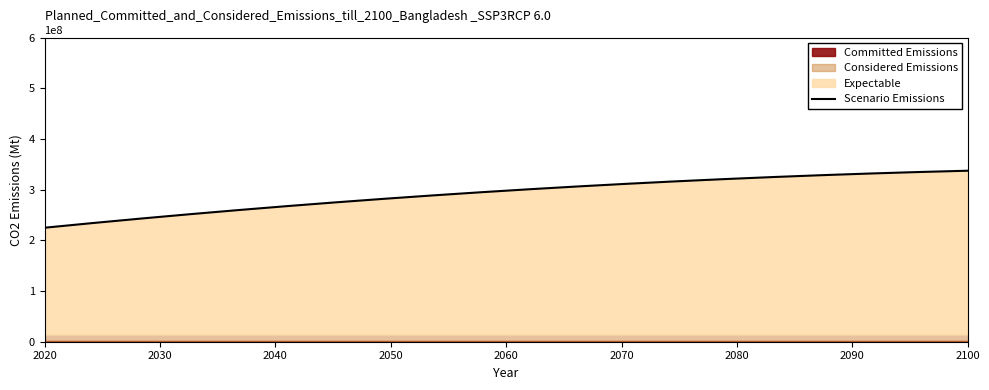

True or false: there are more than 0 points higher than both neighbors.

False